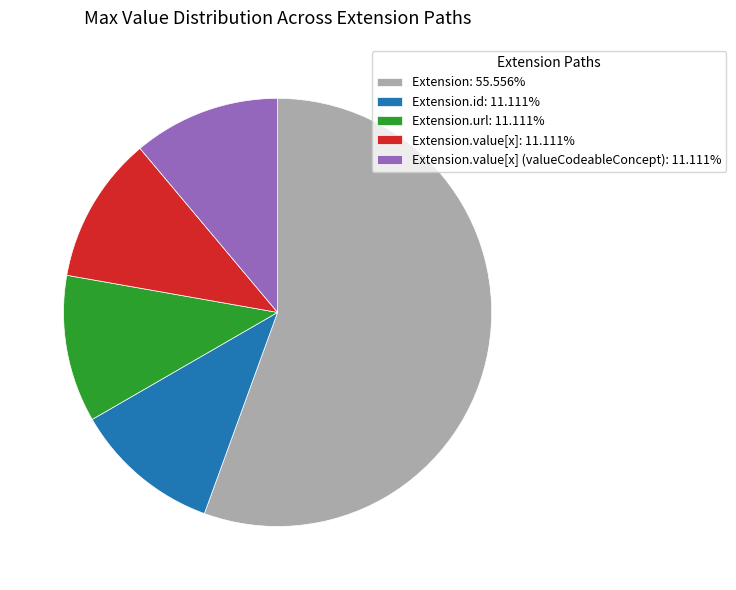

Do Extension.value[x] (valueCodeableConcept): 11.111% and Extension: 55.556% together represent more than half of the pie?

Yes